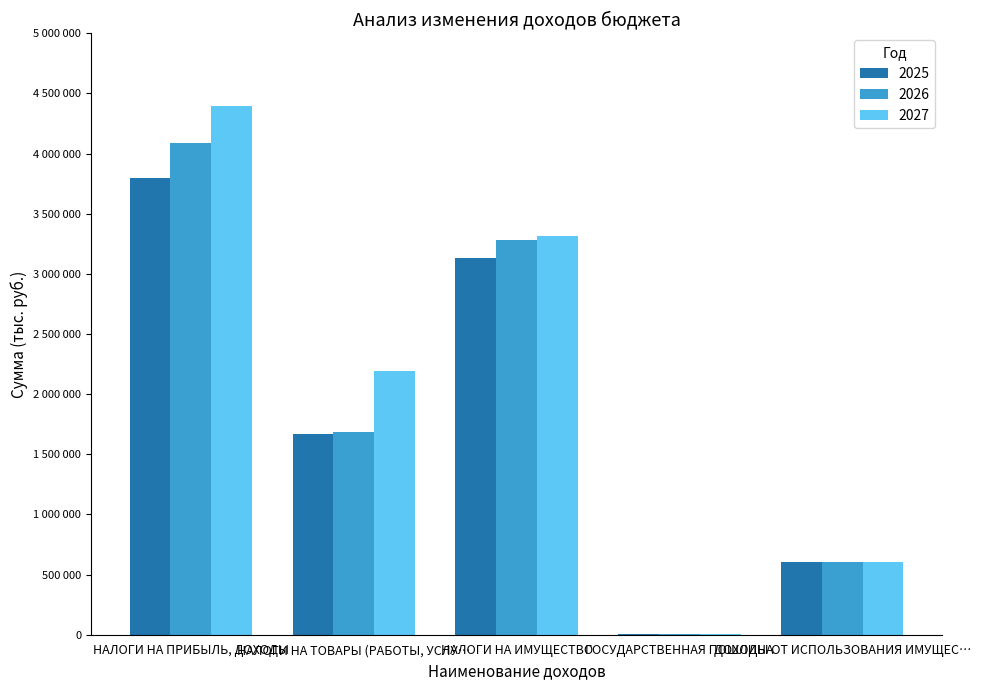

List the labels in order of 2026 value, largest first.

НАЛОГИ НА ПРИБЫЛЬ, ДОХОДЫ, НАЛОГИ НА ИМУЩЕСТВО, НАЛОГИ НА ТОВАРЫ (РАБОТЫ, УСЛУ…, ДОХОДЫ ОТ ИСПОЛЬЗОВАНИЯ ИМУЩЕС…, ГОСУДАРСТВЕННАЯ ПОШЛИНА